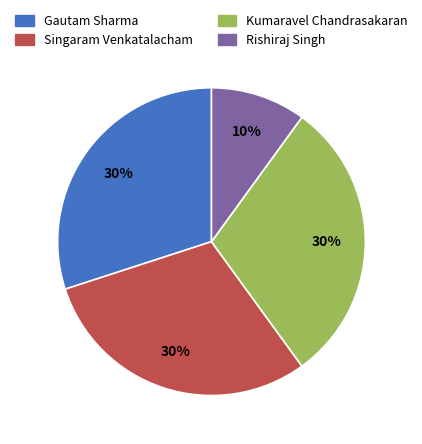

Which slice is the smallest?

Rishiraj Singh